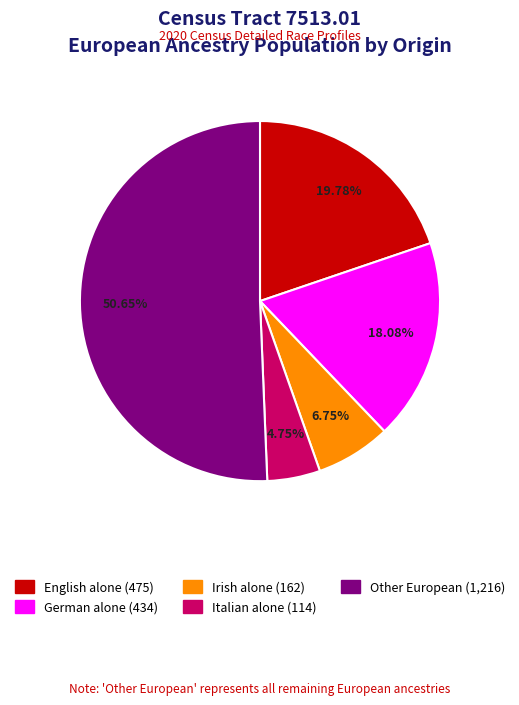

Does any single category account for the majority?

Yes